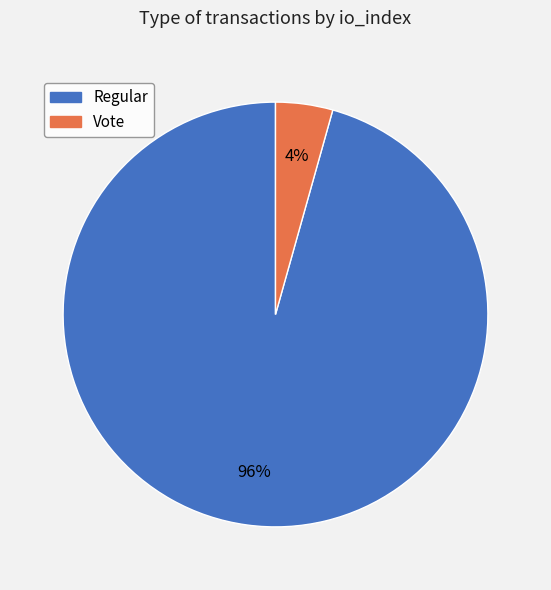

To the nearest percent, what is the average slice percentage?

50%